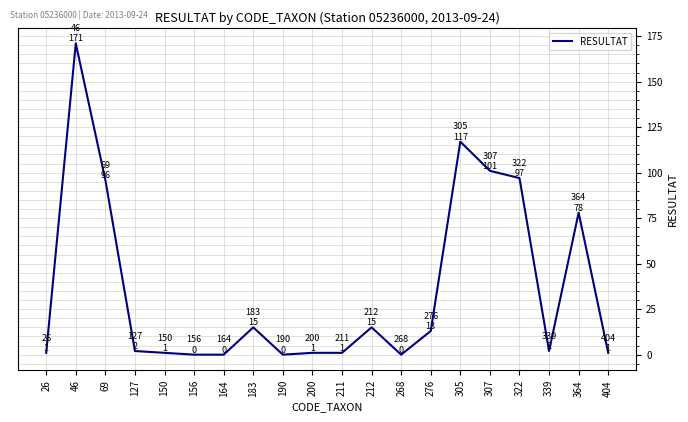

Count the number of data series in this chart.

1